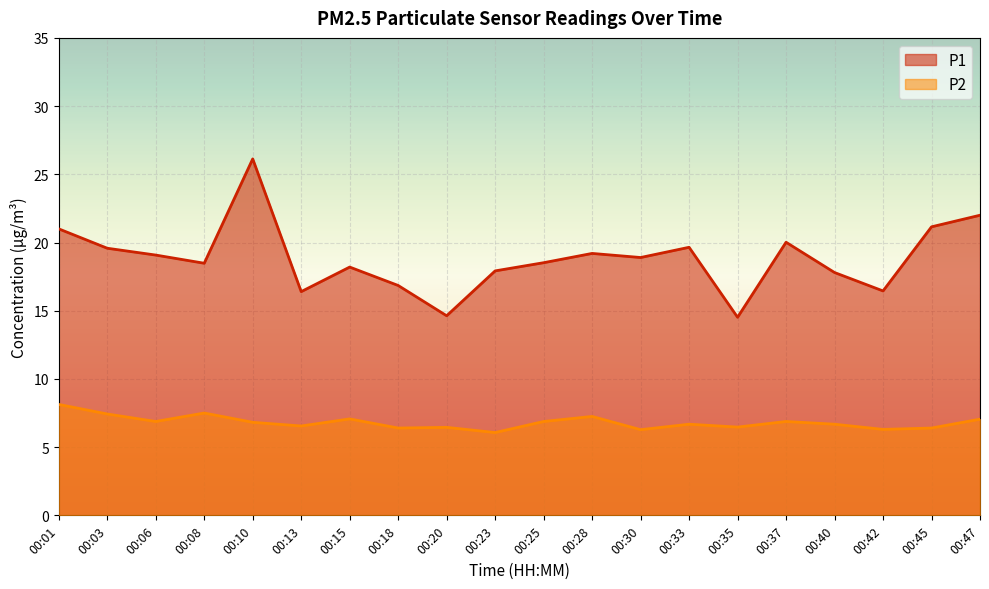

Reading right to left, list all the values displayed in this chart.

P1: 22.0	21.1	16.4	17.8	20.0	14.5	19.6	18.9	19.2	18.5	17.9	14.6	16.9	18.2	16.4	26.1	18.5	19.1	19.6	21.0
P2: 7.0	6.4	6.3	6.7	6.9	6.5	6.7	6.3	7.2	6.9	6.1	6.5	6.4	7.1	6.5	6.8	7.5	6.9	7.4	8.1